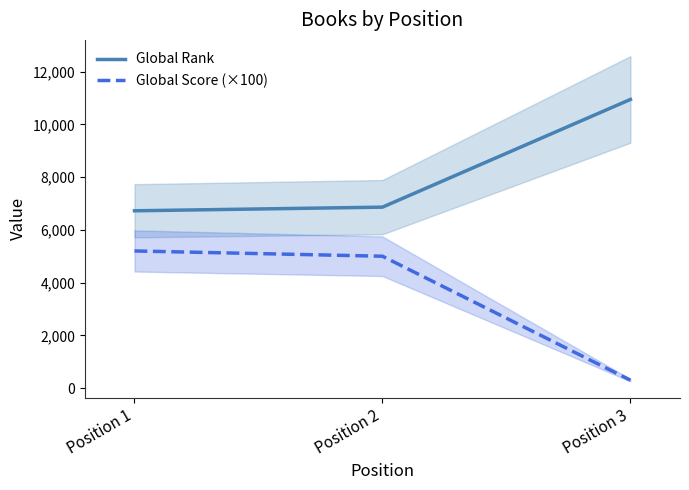

Reading right to left, list all the values displayed in this chart.

Global Rank: 10945	6861	6723
Global Score (×100): 300	5000	5200